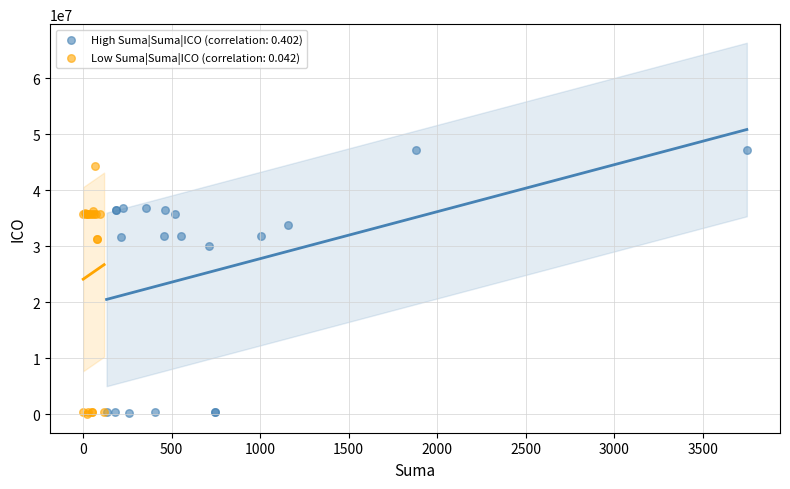

Which series has the largest Y range (max minus min)?

High Suma|Suma|ICO (correlation: 0.402)